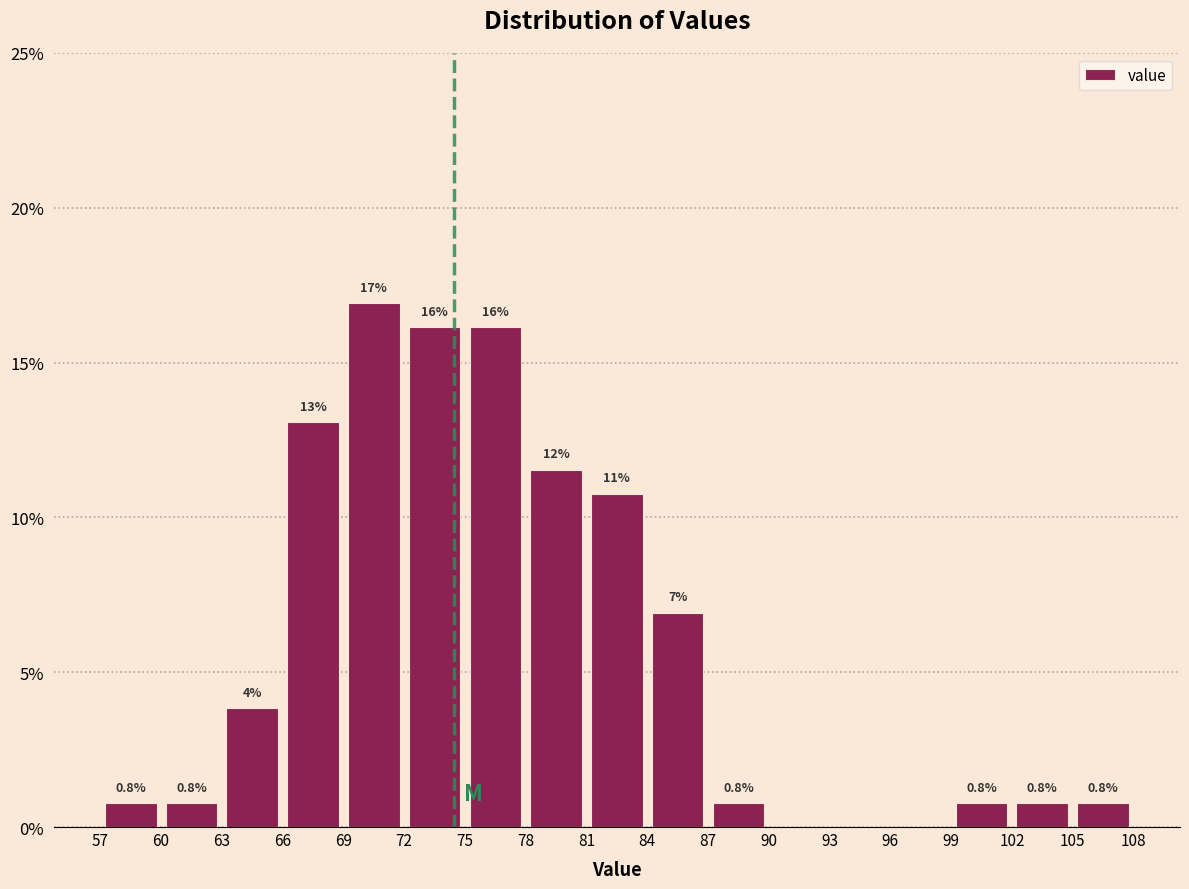

Over which range of the x-axis is the bar tallest?

69 to 72